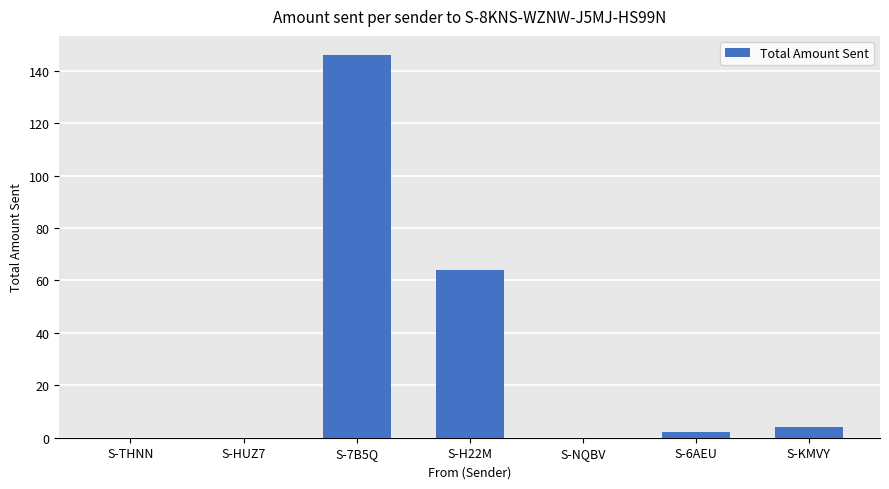

What is the sum of the values at S-H22M and S-NQBV?

64.0